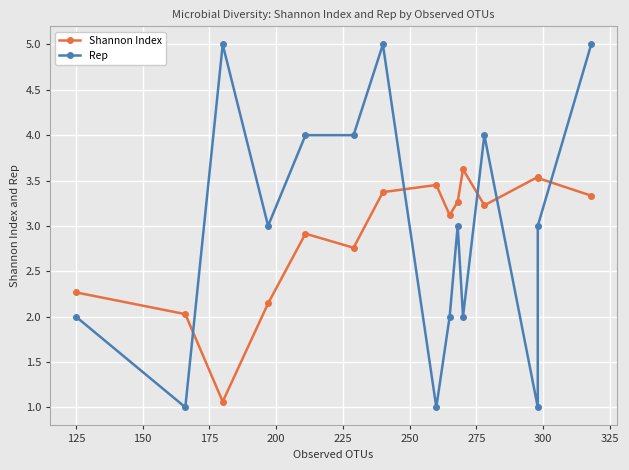

After their last crossing, which series has the higher values: Rep or Shannon Index?

Rep